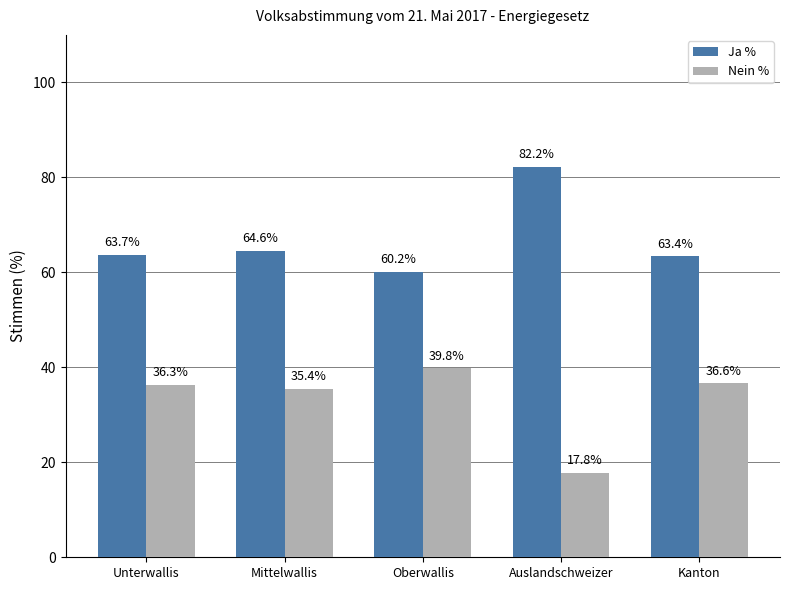

True or false: Ja % has a value of 109.1 at Mittelwallis.

False